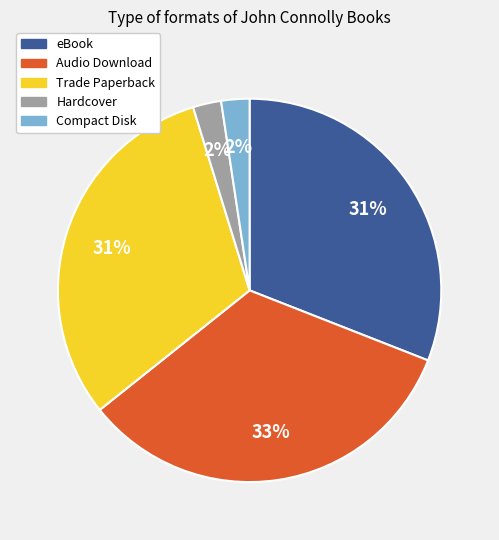

What is the largest slice in the pie chart?

Audio Download